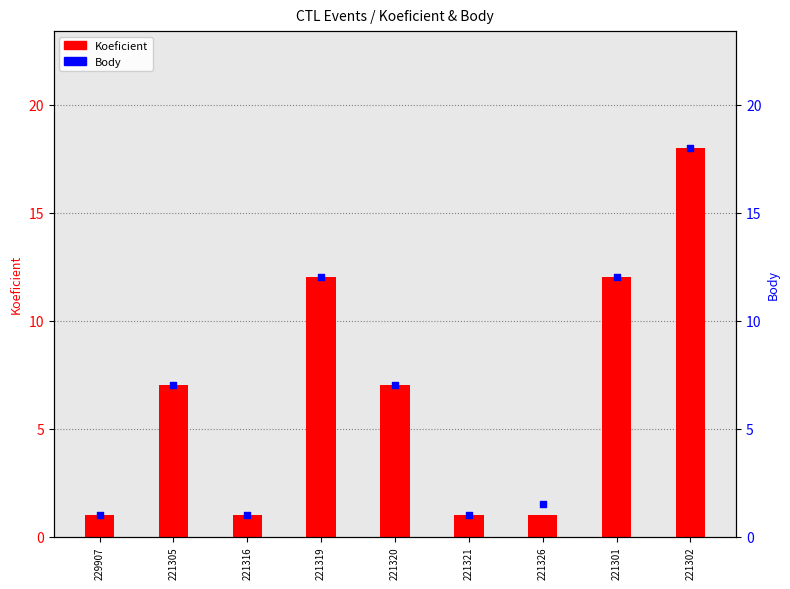

At how many categories does at least one series exceed 1?

6